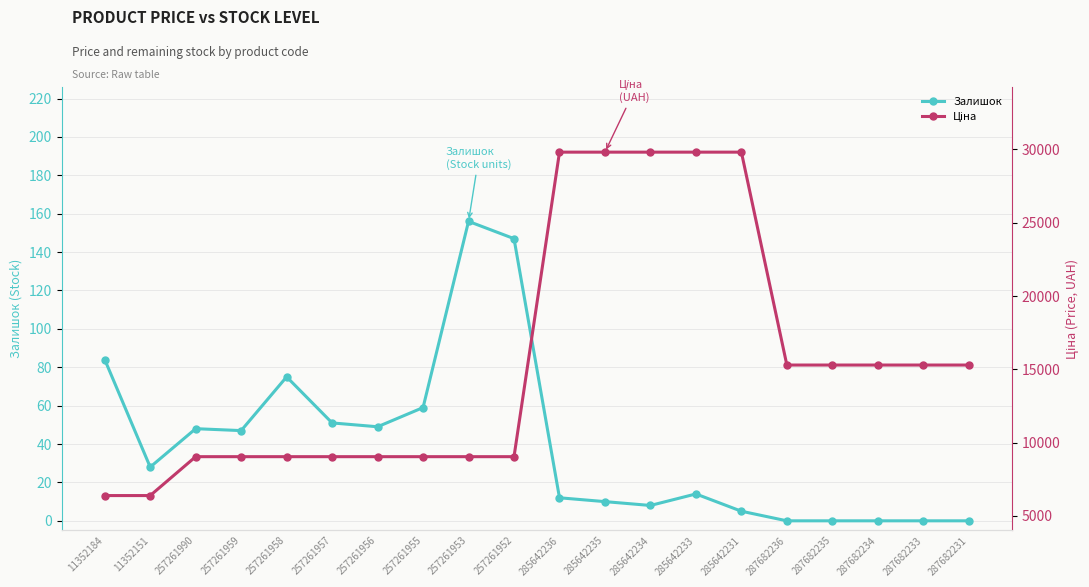

Between 11352184 and 257261958, which is larger?

11352184